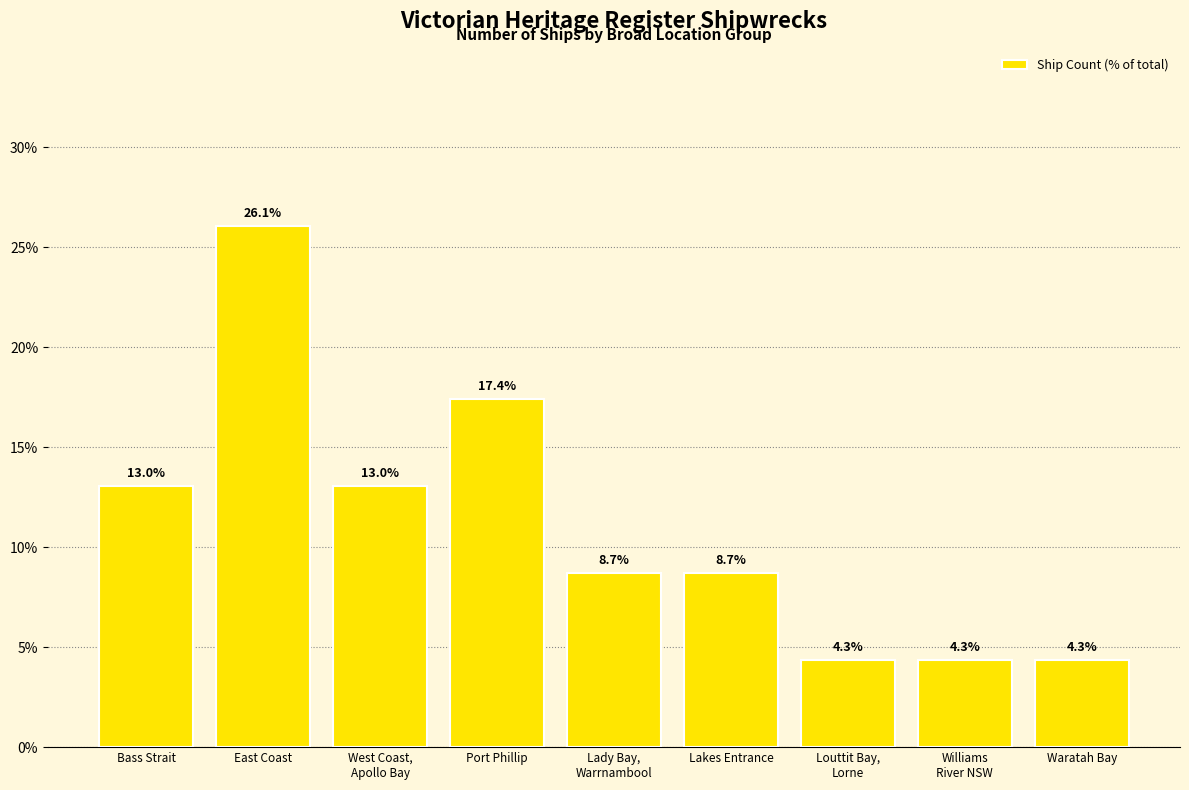

What is the value of the 1st bar from the left?

13.0